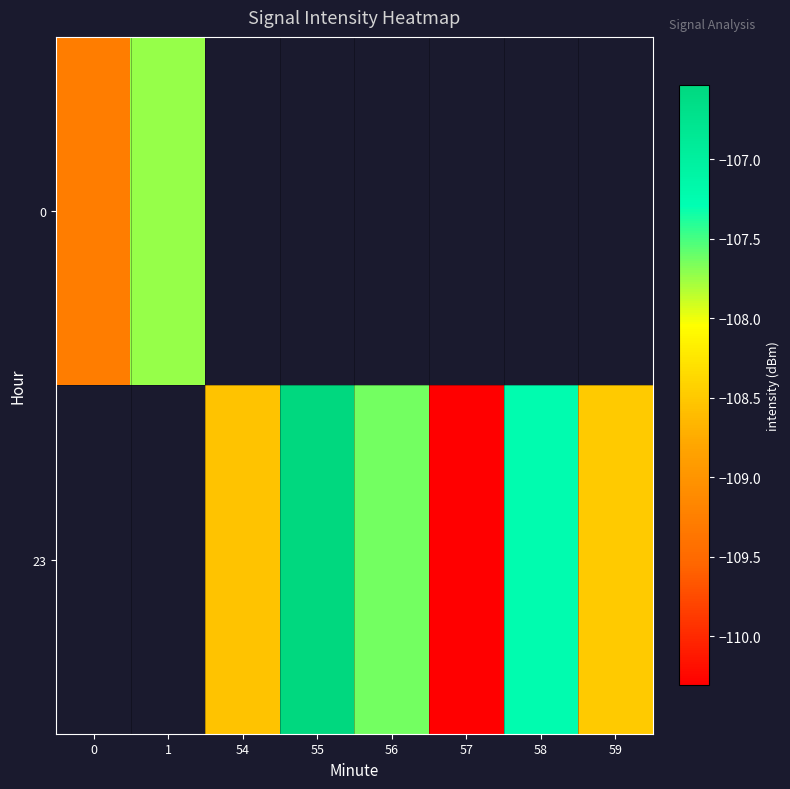

Rank the series by their average value, from lowest to highest.

0, 23